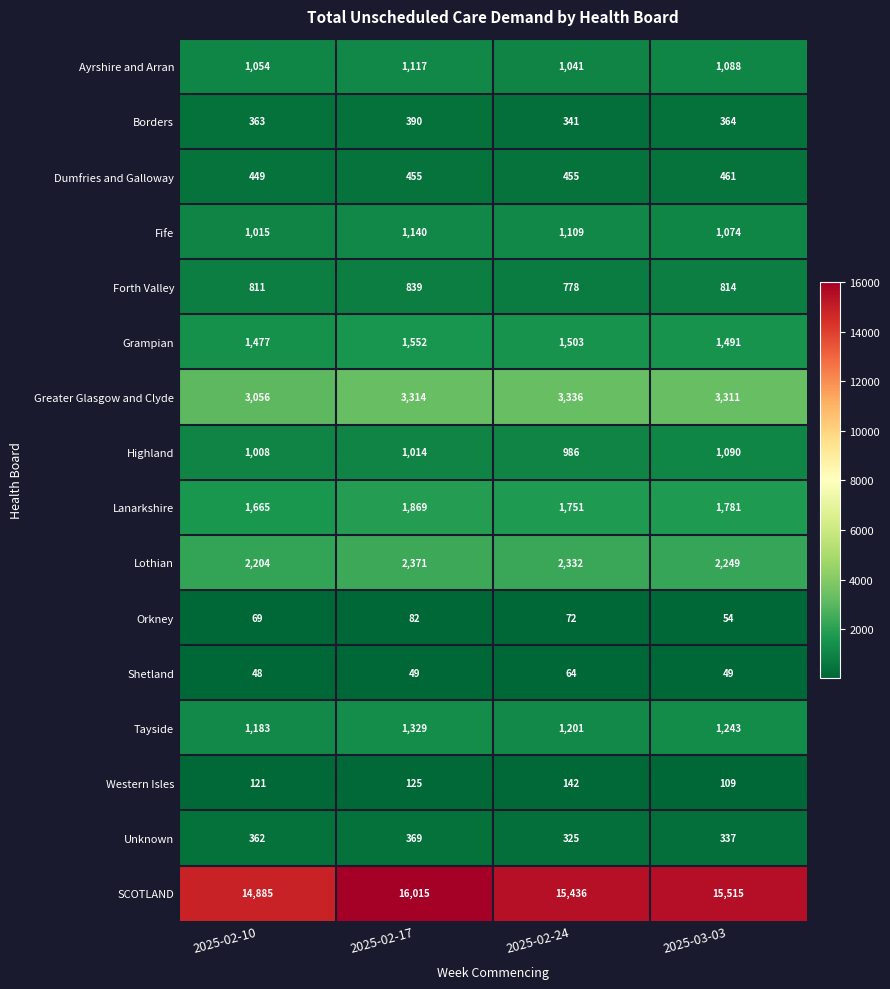

What is the sum of all Forth Valley values?

3242